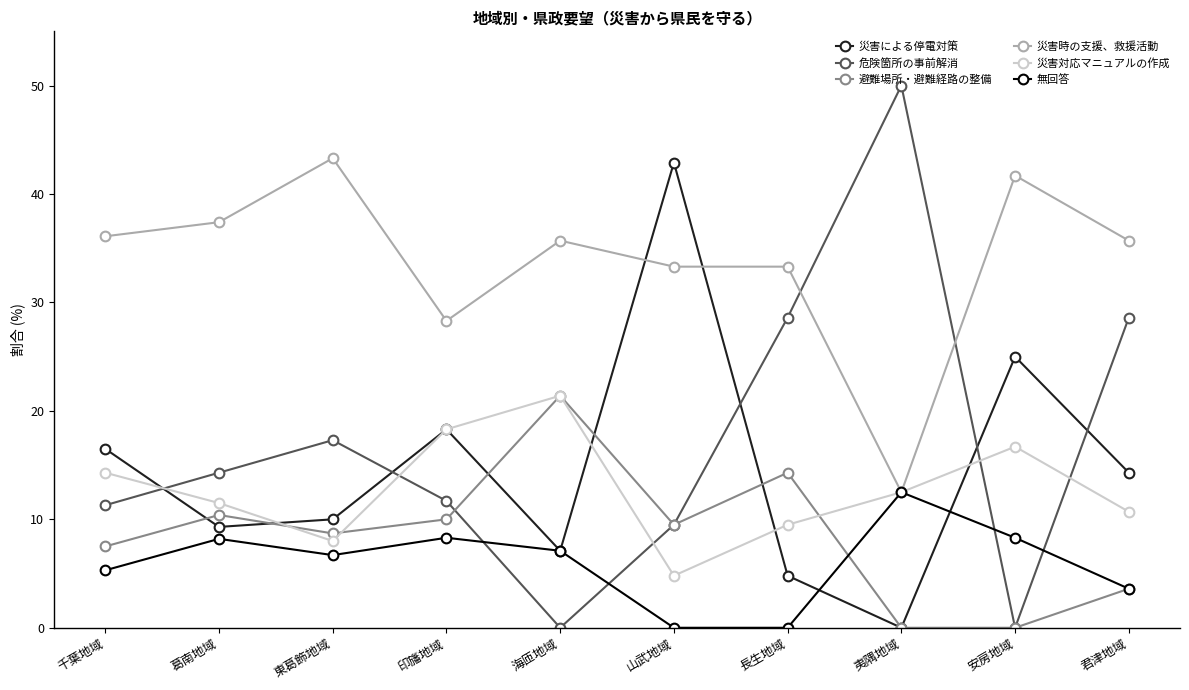

What is the spread (max minus min) of values at 長生地域?

33.3